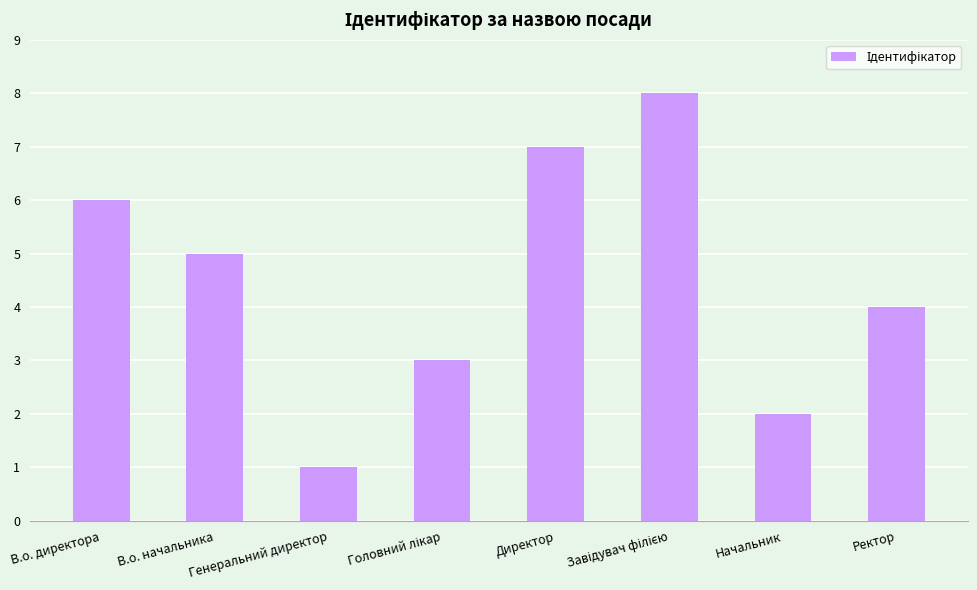

What is the sum of the values at Ректор and В.о. начальника?

9